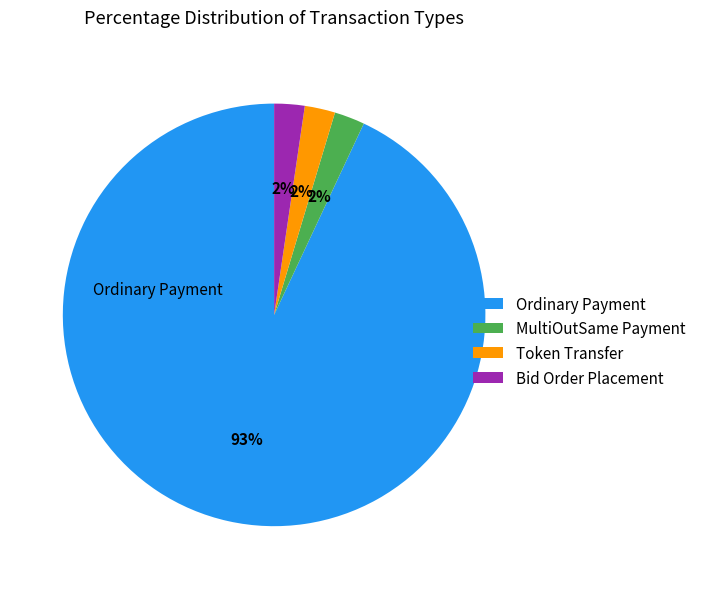

To the nearest percent, what portion does MultiOutSame Payment represent?

2%